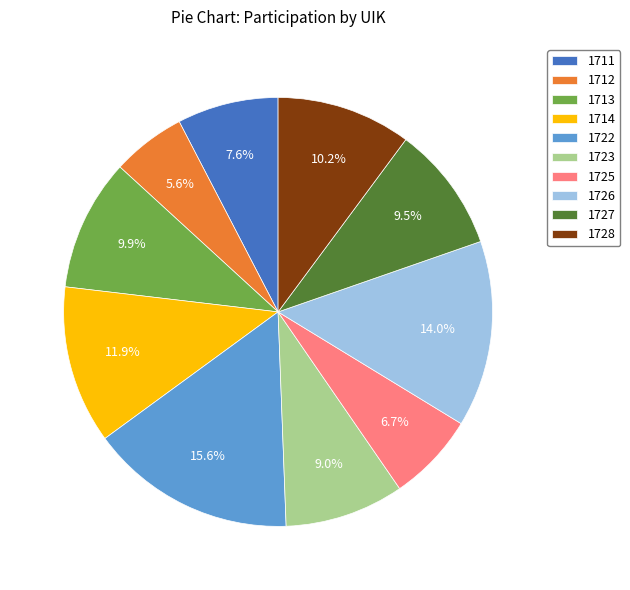

Combined, do 1712 and 1713 account for over 50%?

No